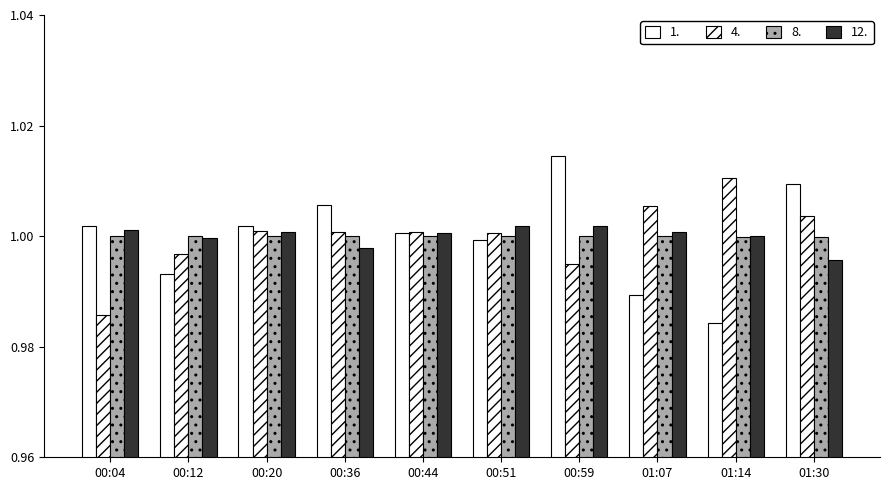

How many bars are there in total?

40